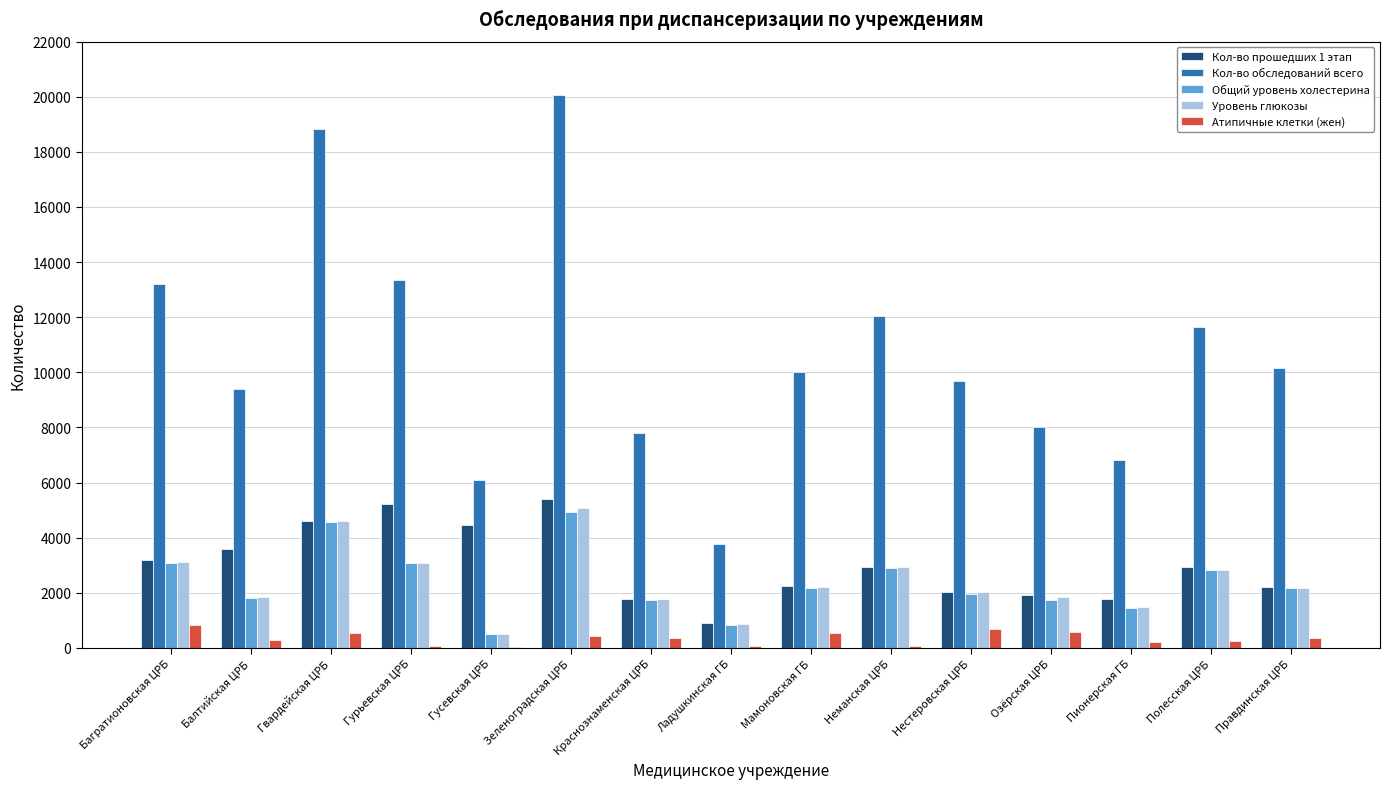

At which category is the sum across all series the highest?

Зеленоградская ЦРБ